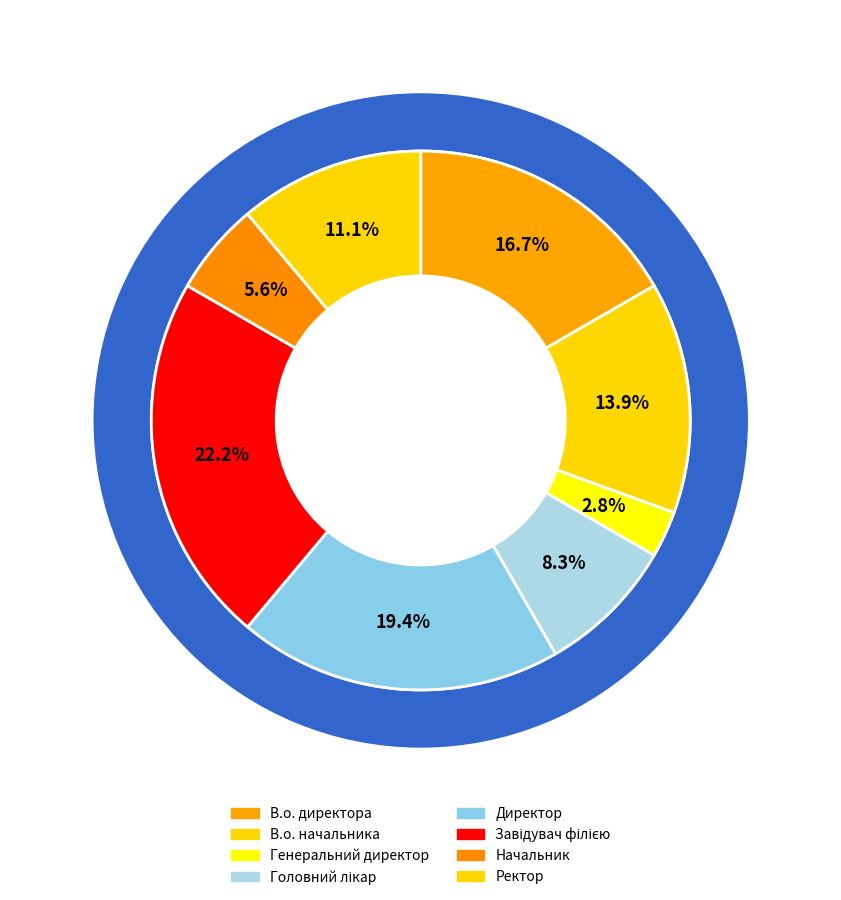

To the nearest percent, what percentage of the pie is Директор?

19%